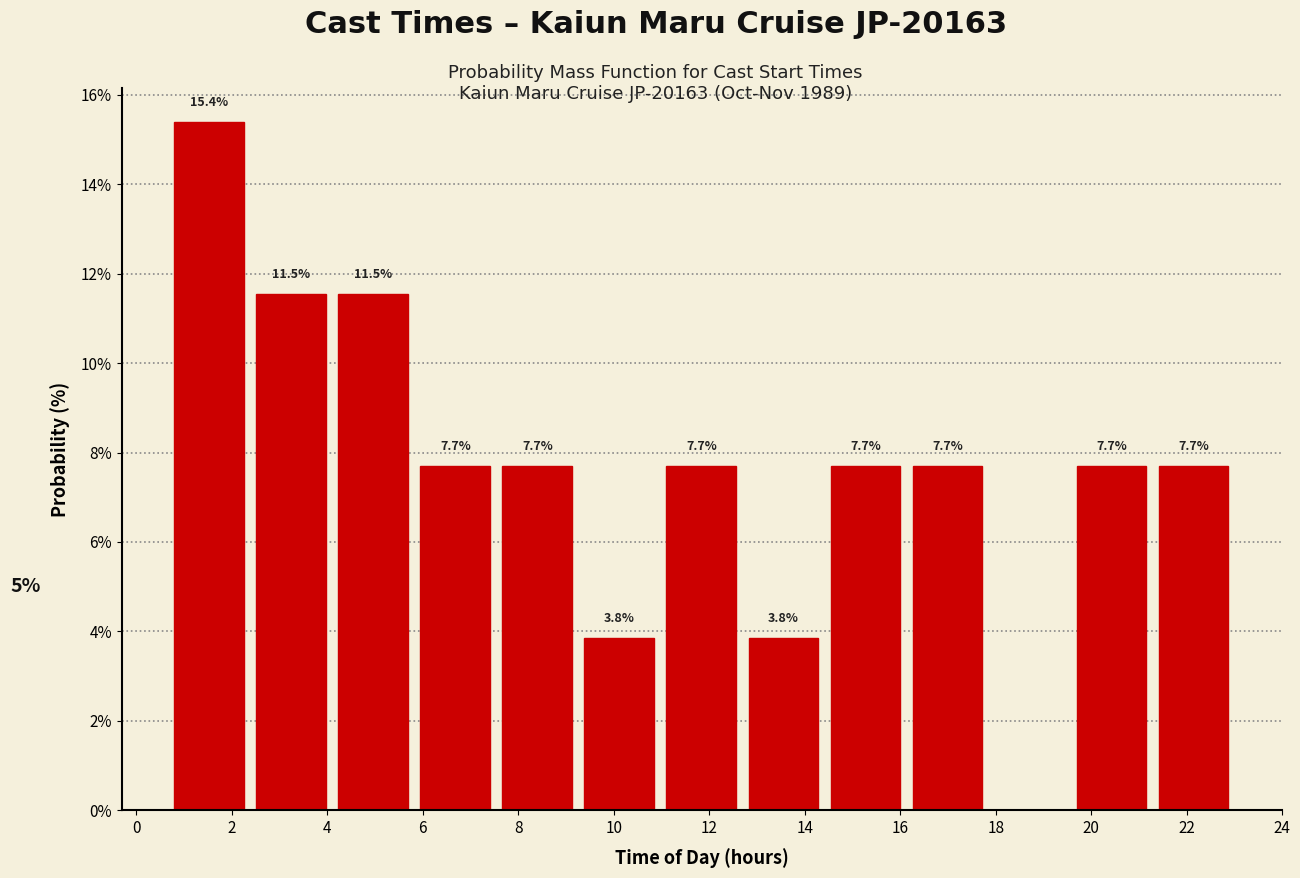

Over which range of the x-axis is the bar tallest?

0.6 to 2.4